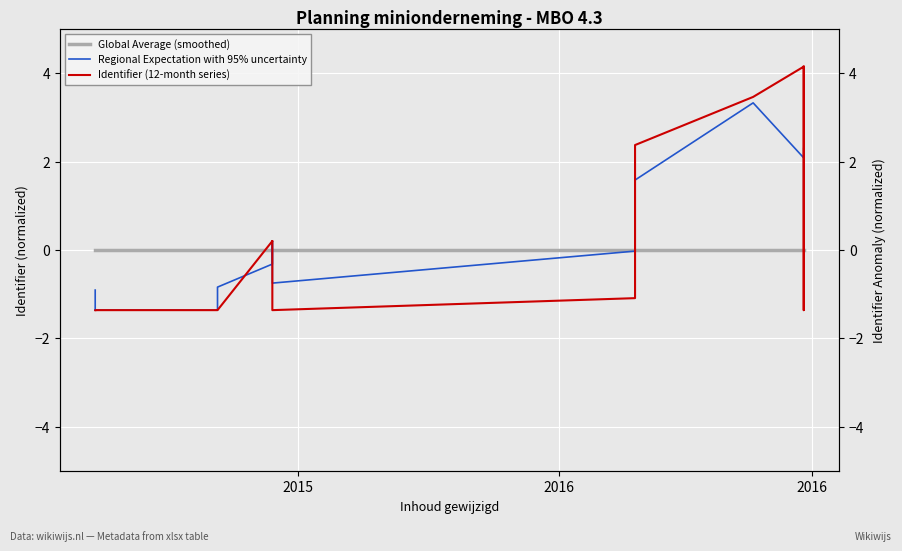

What is the difference between the maximum and minimum values in the Identifier (12-month series) series?

5.5